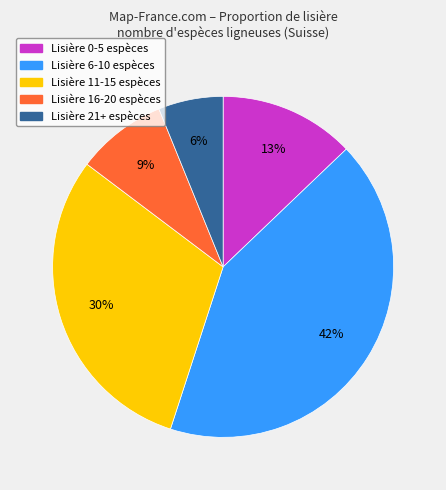

How many slices are in this pie chart?

5